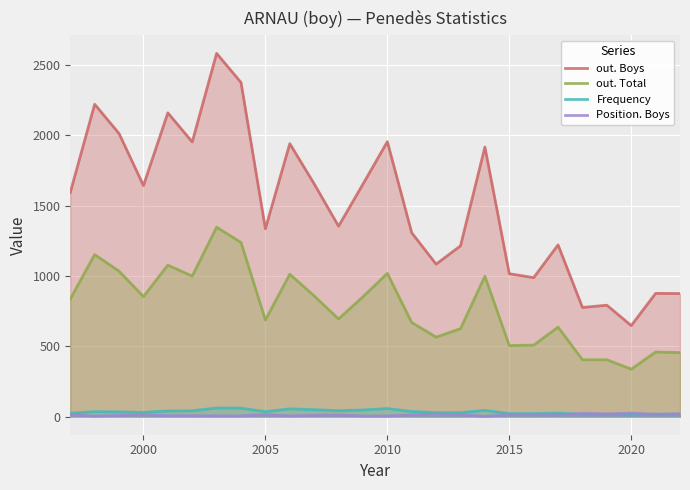

What is the value of the Position. Boys point at the 17th from the left?

14